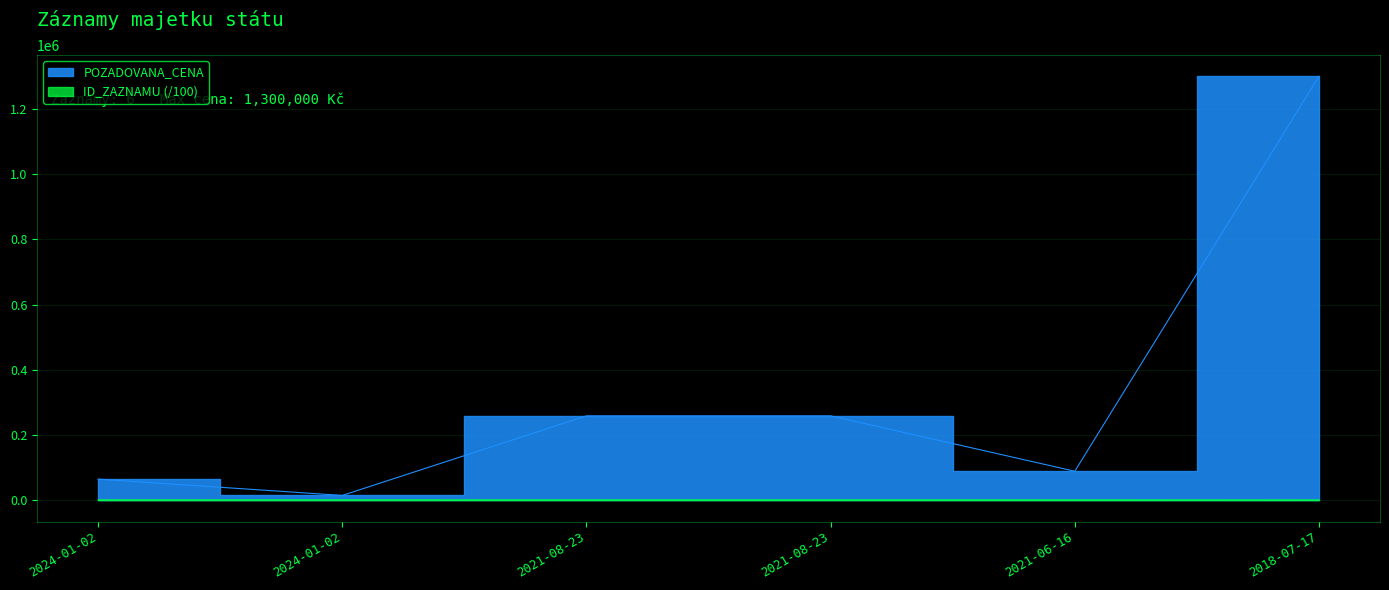

True or false: ID_ZAZNAMU has a value of 1345.1 at 2021-08-23.

False